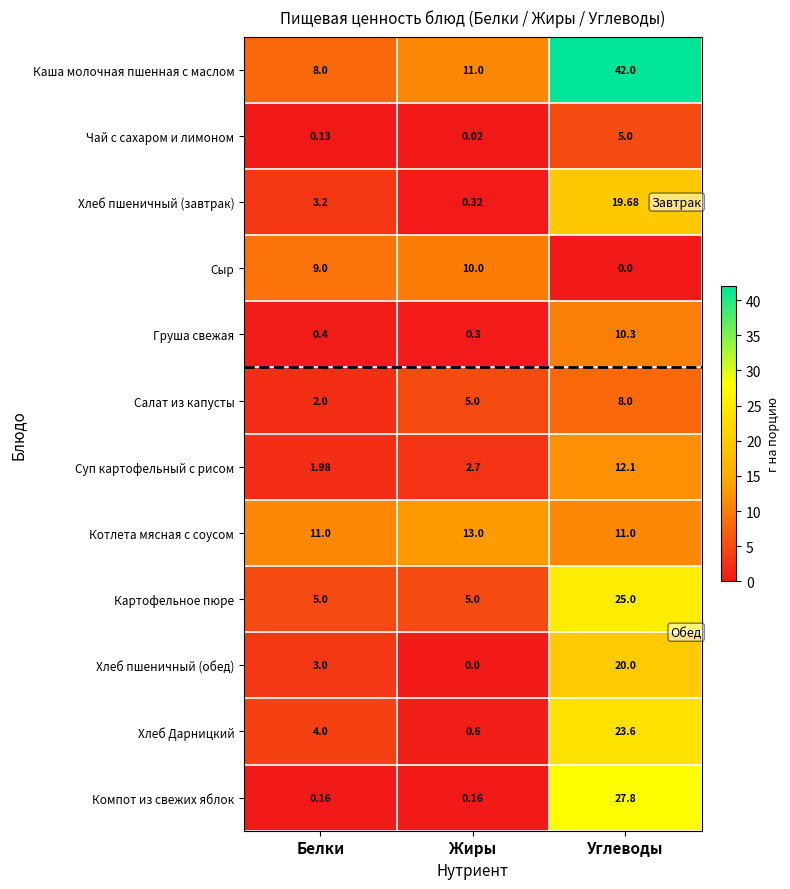

Where is Хлеб пшеничный (завтрак) nearest to the value 10?

Белки